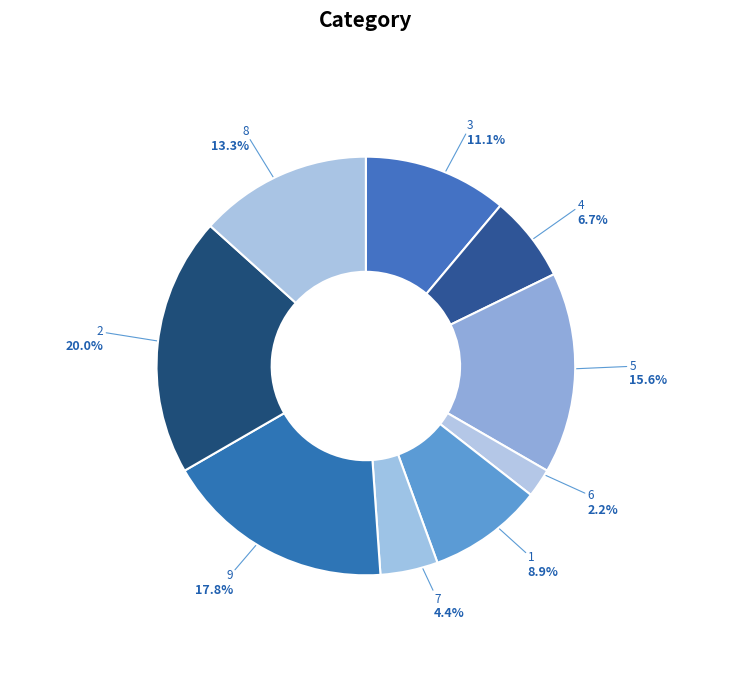

The 9 slice represents 24% of the pie. True or false?

False